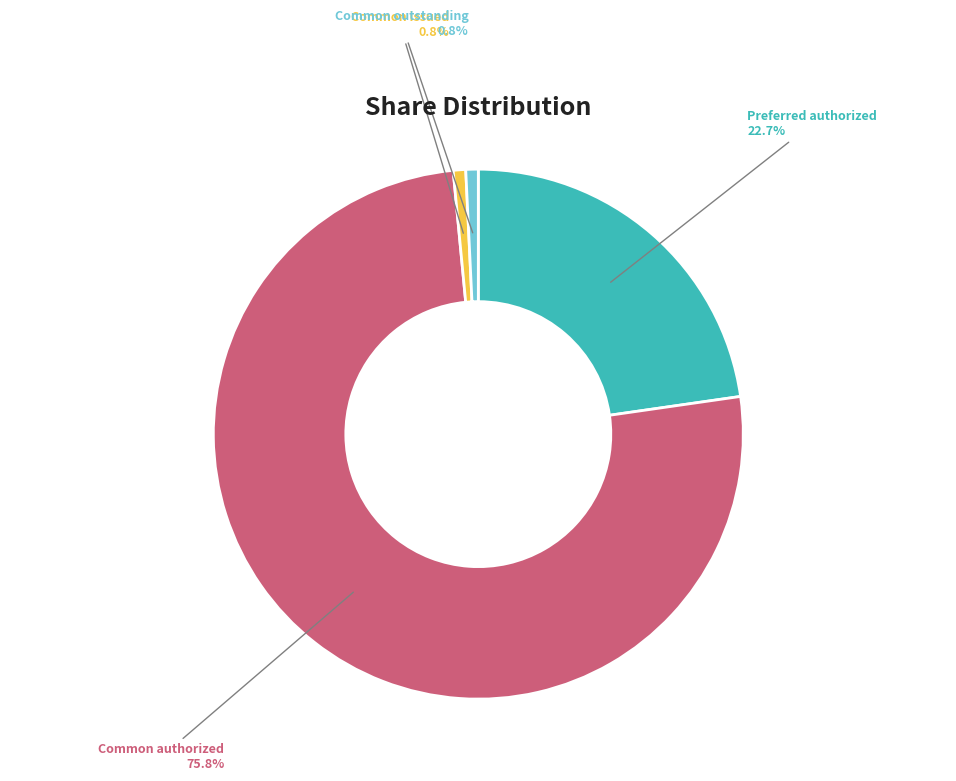

How many segments does this pie chart have?

4